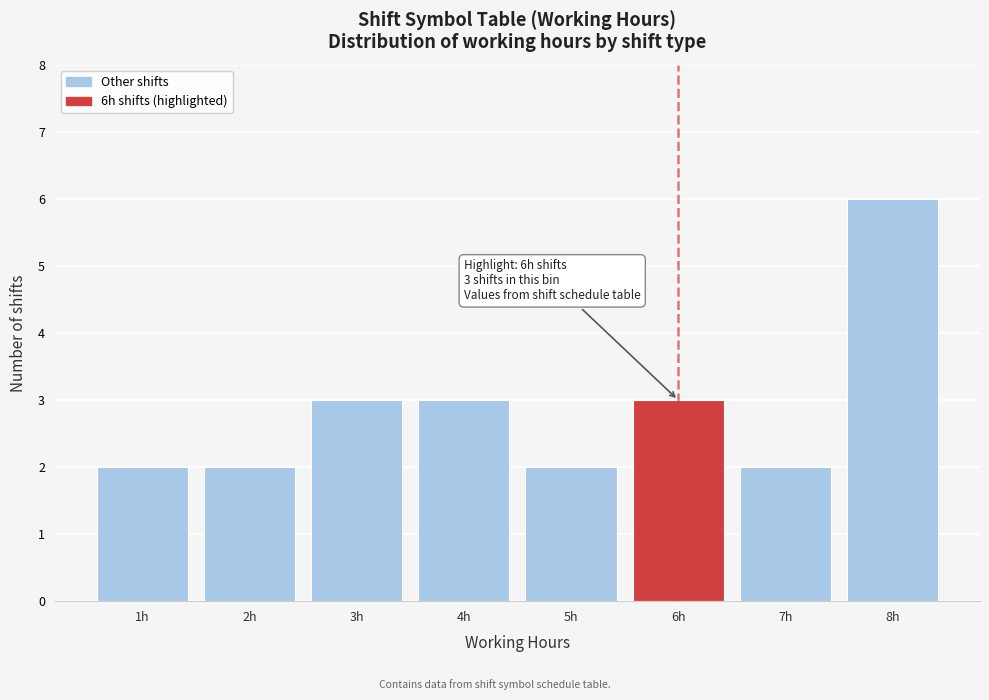

Over which range of the x-axis is the bar tallest?

7.5 to 8.5